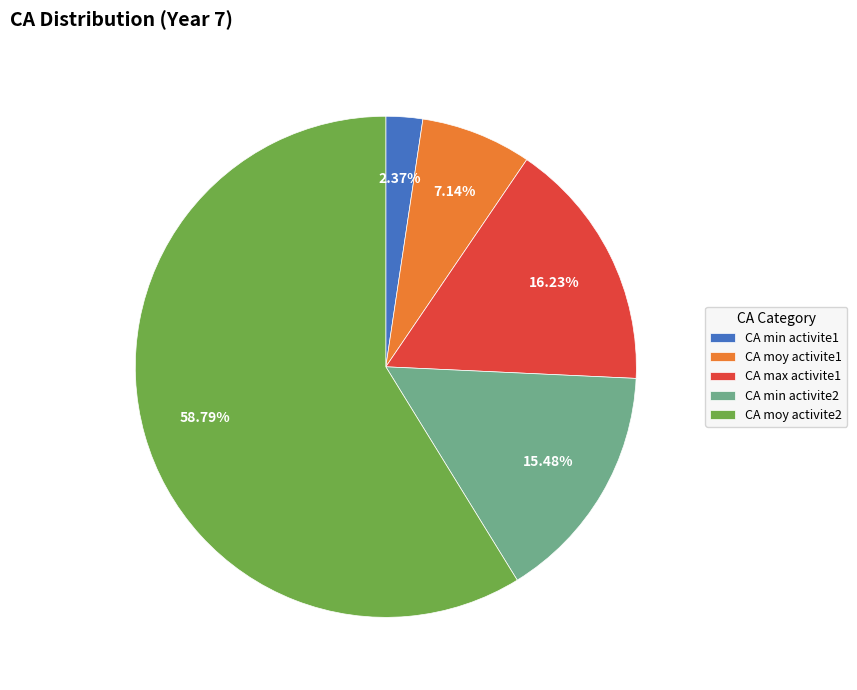

What is the smallest slice in the pie chart?

CA min activite1